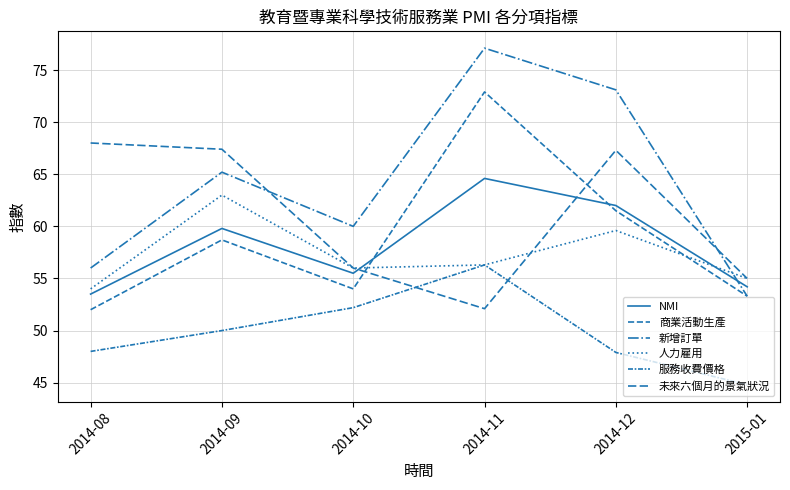

Reading right to left, list all the values displayed in this chart.

NMI: 2015-01=54.2	2014-12=62.0	2014-11=64.6	2014-10=55.5	2014-09=59.8	2014-08=53.5
商業活動生產: 2015-01=53.3	2014-12=61.5	2014-11=72.9	2014-10=54.0	2014-09=58.7	2014-08=52.0
新增訂單: 2015-01=53.3	2014-12=73.1	2014-11=77.1	2014-10=60.0	2014-09=65.2	2014-08=56.0
人力雇用: 2015-01=55.0	2014-12=59.6	2014-11=56.3	2014-10=56.0	2014-09=63.0	2014-08=54.0
服務收費價格: 2015-01=44.8	2014-12=47.9	2014-11=56.3	2014-10=52.2	2014-09=50.0	2014-08=48.0
未來六個月的景氣狀況: 2015-01=55.0	2014-12=67.3	2014-11=52.1	2014-10=56.0	2014-09=67.4	2014-08=68.0